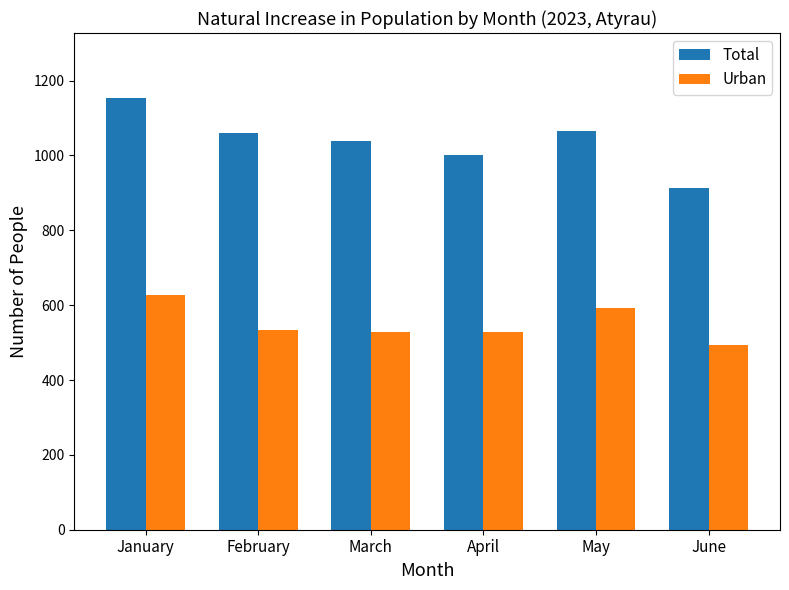

What is the maximum value shown in the chart?

1154